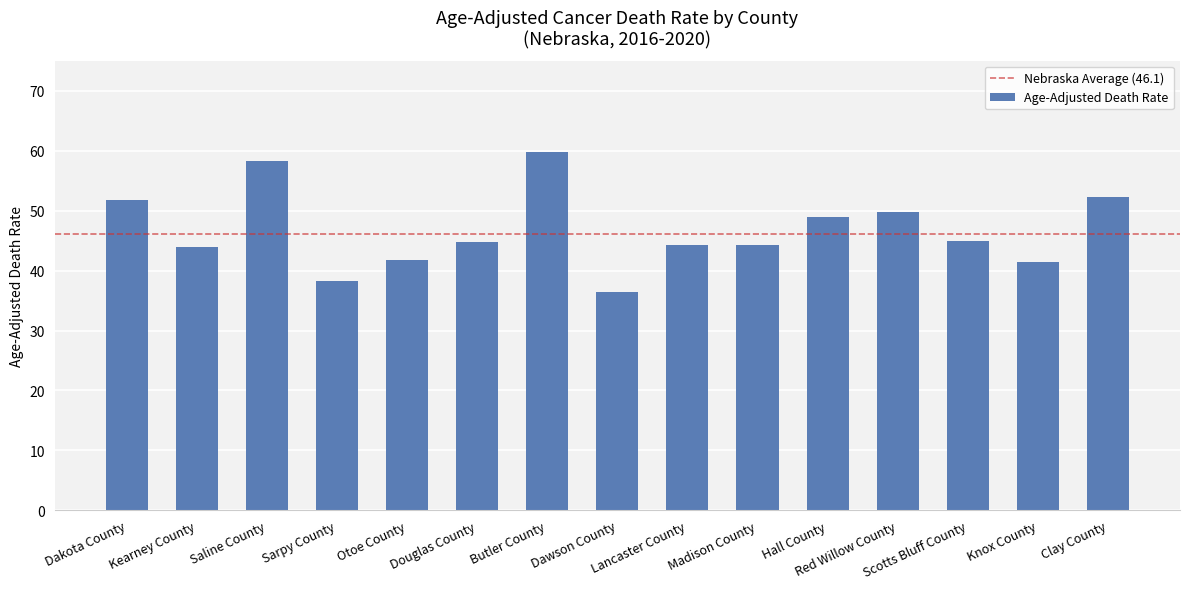

What is the minimum value shown in the chart?

36.5